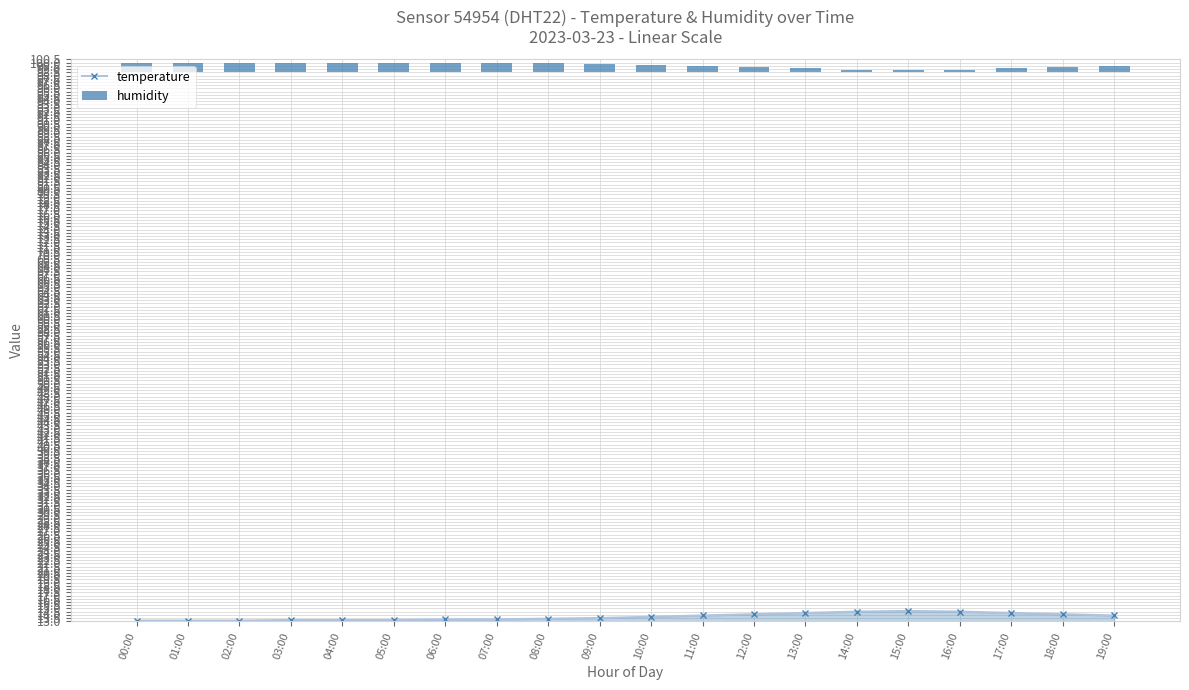

The temperature series shows 13.5 at 09:00. True or false?

True